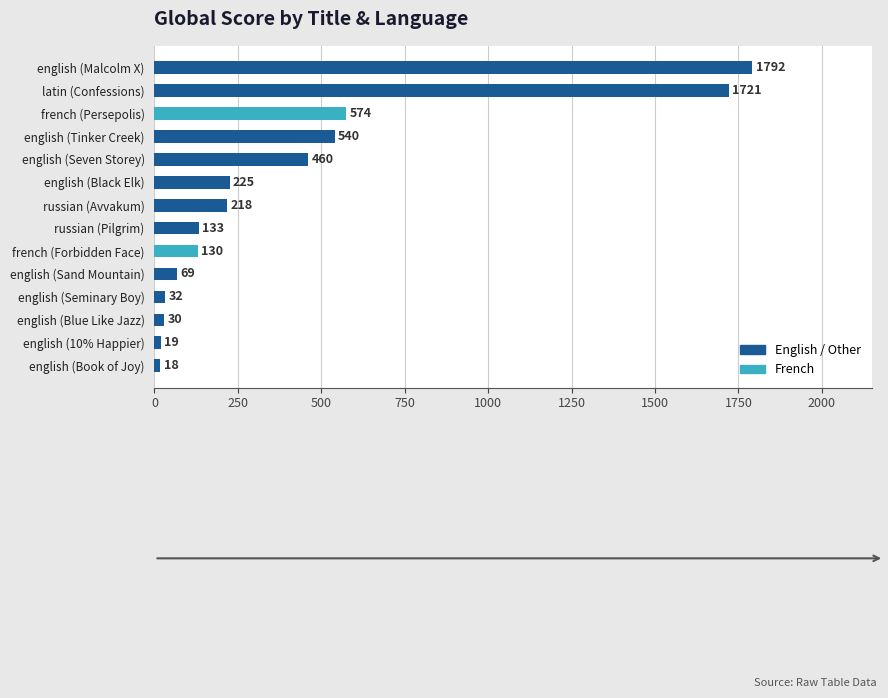

What is the difference between the second highest and second lowest values?

1702